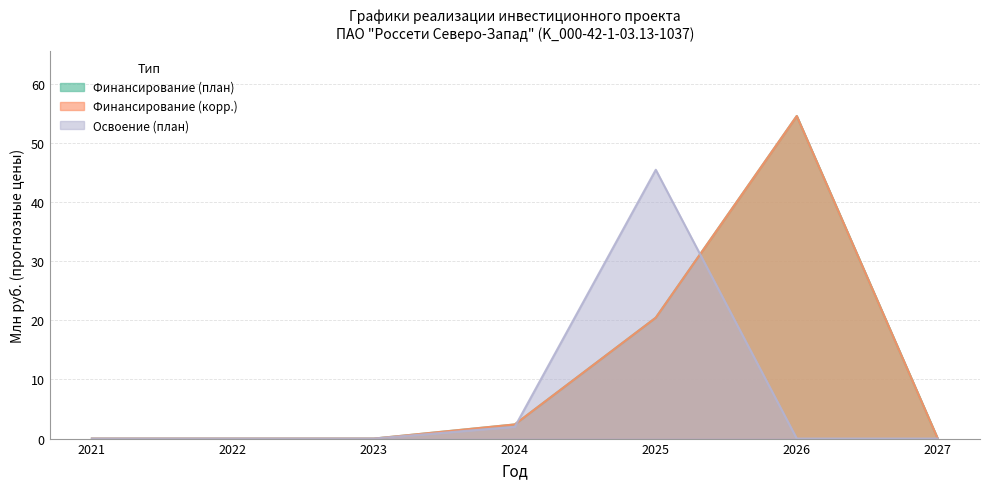

How many lines are shown in the chart?

3